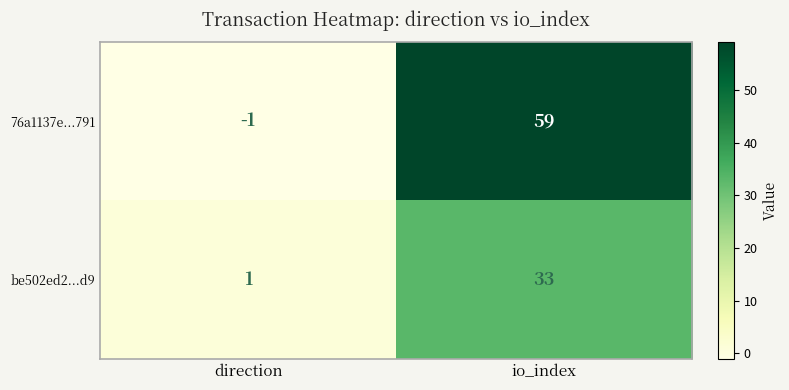

At how many categories does at least one series exceed 54?

1